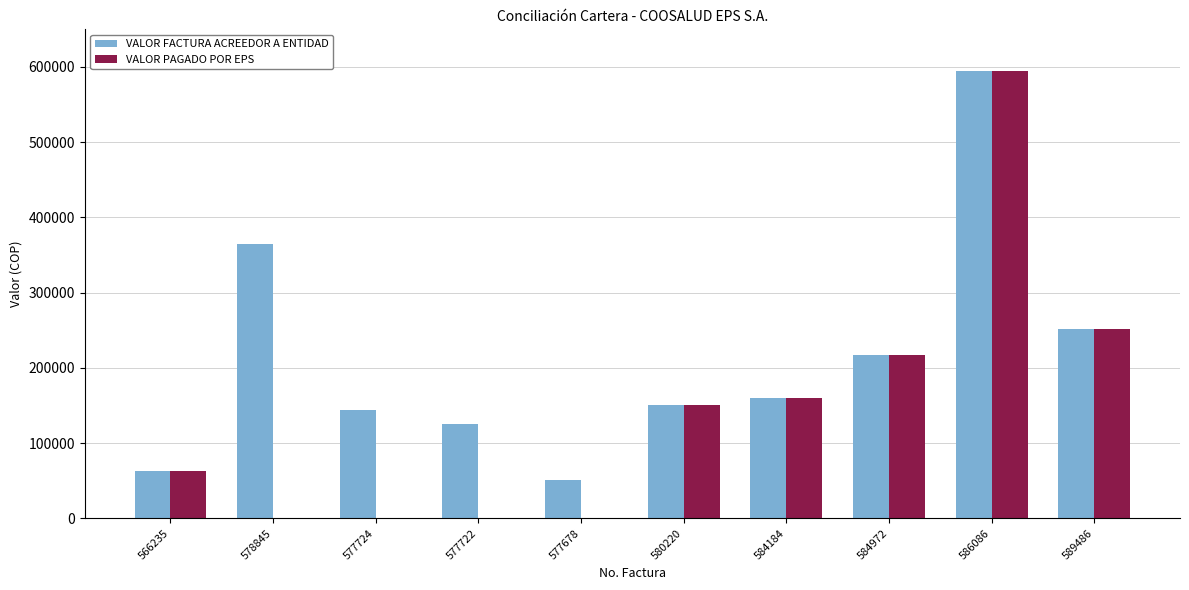

Where is VALOR PAGADO POR EPS nearest to the value 297630?

589486